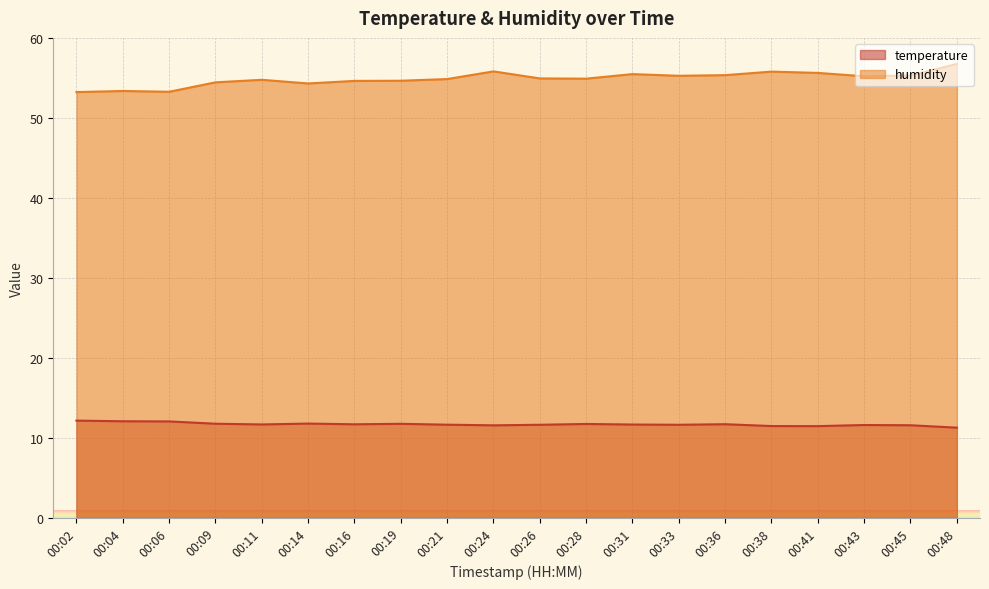

Rank the series by their maximum value, from highest to lowest.

humidity, temperature